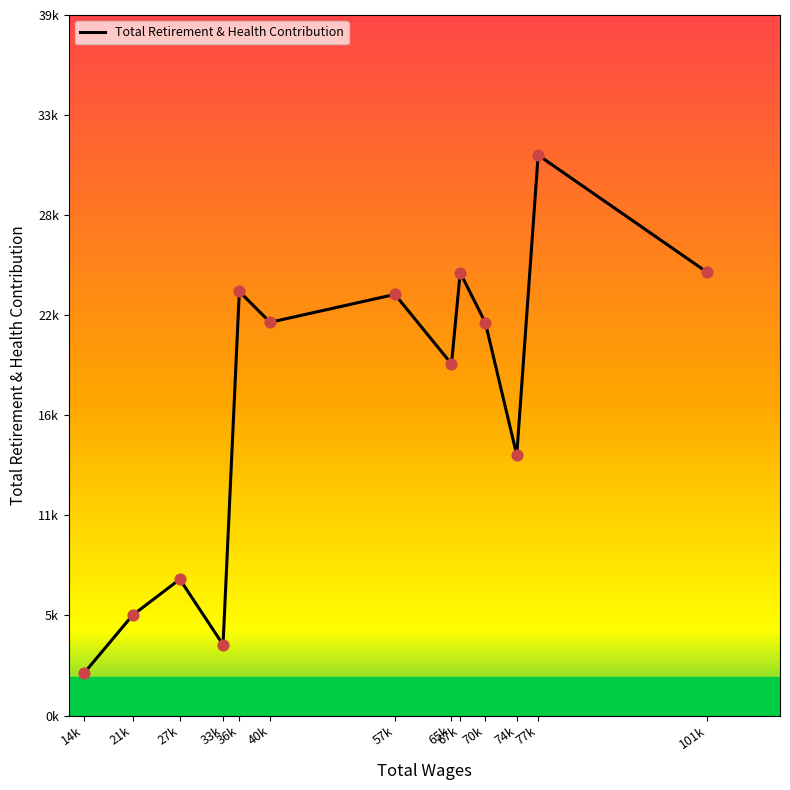

Is this an area chart (filled region under the line)?

No